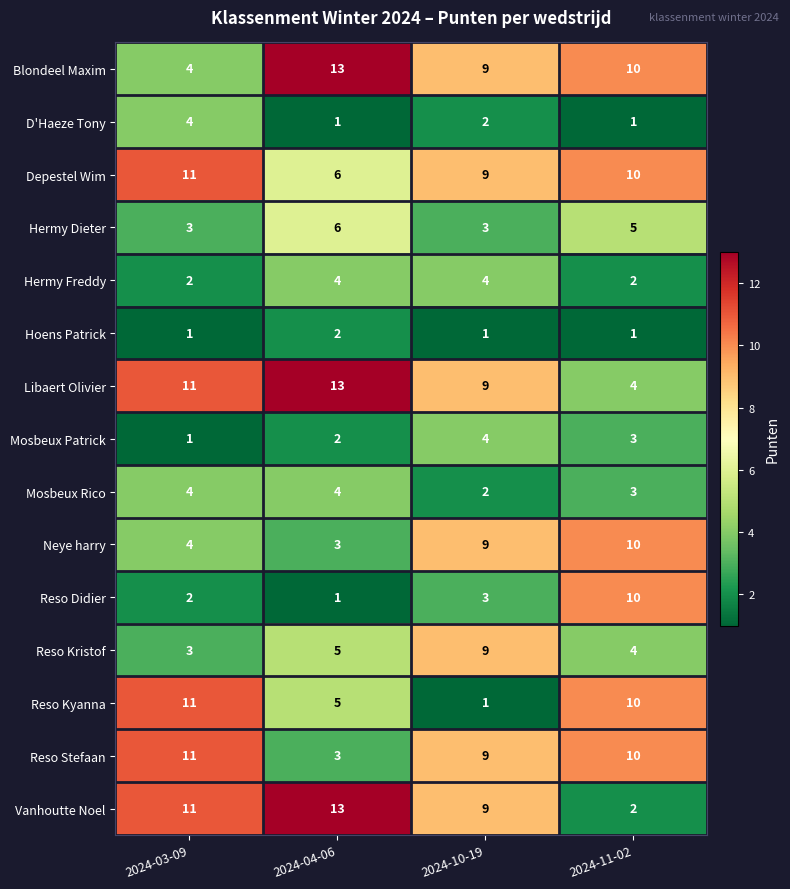

Which series has the largest total across all categories?

Libaert Olivier